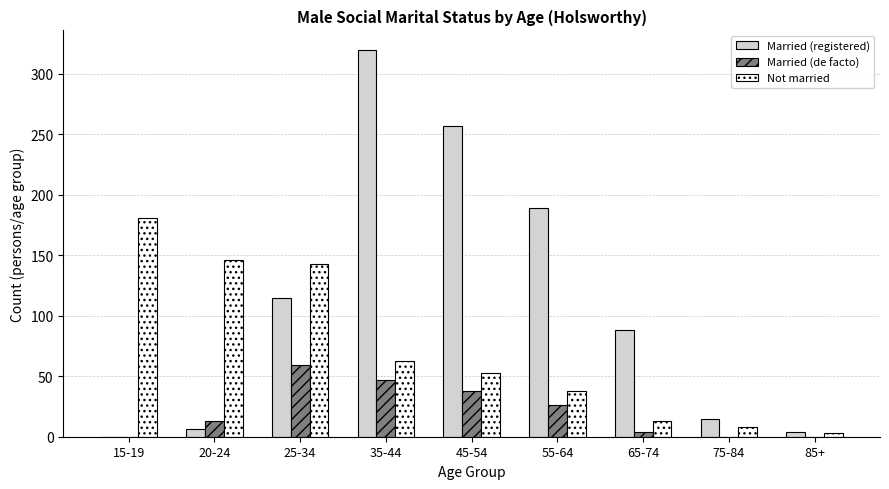

How many groups of bars are there?

9